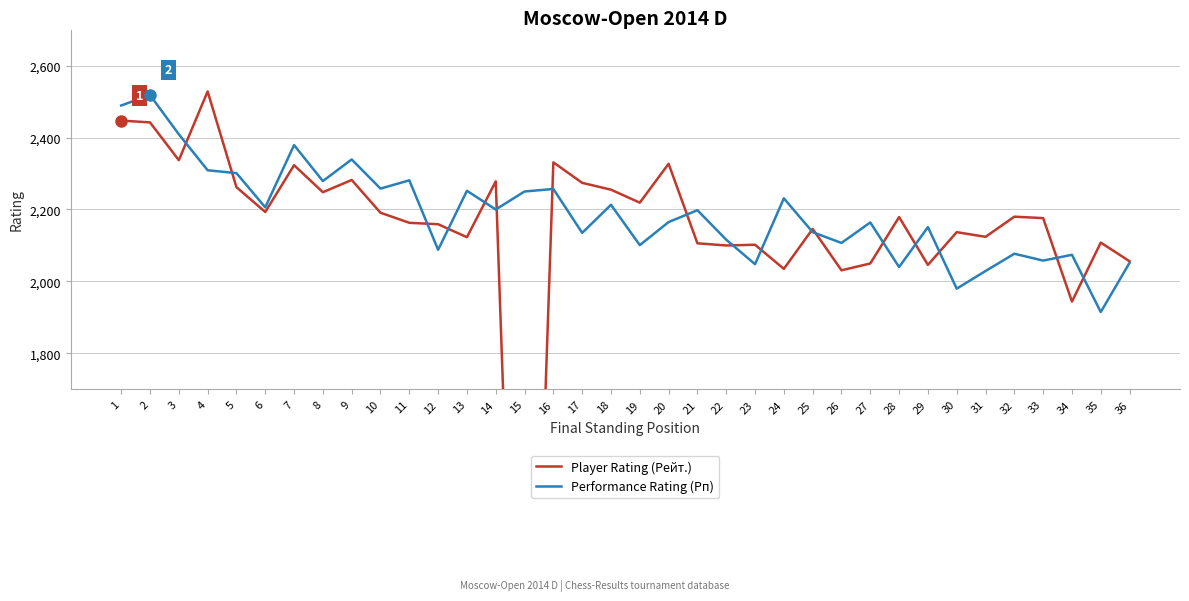

Reading right to left, transcribe all the data shown in this chart.

Player Rating (Рейт.): 36=2056	35=2108	34=1944	33=2176	32=2180	31=2124	30=2137	29=2046	28=2179	27=2050	26=2031	25=2146	24=2035	23=2102	22=2100	21=2106	20=2327	19=2219	18=2255	17=2274	16=2331	15=0	14=2278	13=2123	12=2159	11=2163	10=2191	9=2282	8=2248	7=2323	6=2193	5=2262	4=2528	3=2337	2=2442	1=2447
Performance Rating (Рп): 36=2052	35=1915	34=2074	33=2058	32=2077	31=2029	30=1980	29=2151	28=2040	27=2164	26=2107	25=2137	24=2231	23=2048	22=2116	21=2198	20=2165	19=2101	18=2213	17=2135	16=2257	15=2250	14=2200	13=2252	12=2088	11=2281	10=2258	9=2339	8=2279	7=2379	6=2206	5=2301	4=2309	3=2409	2=2518	1=2489